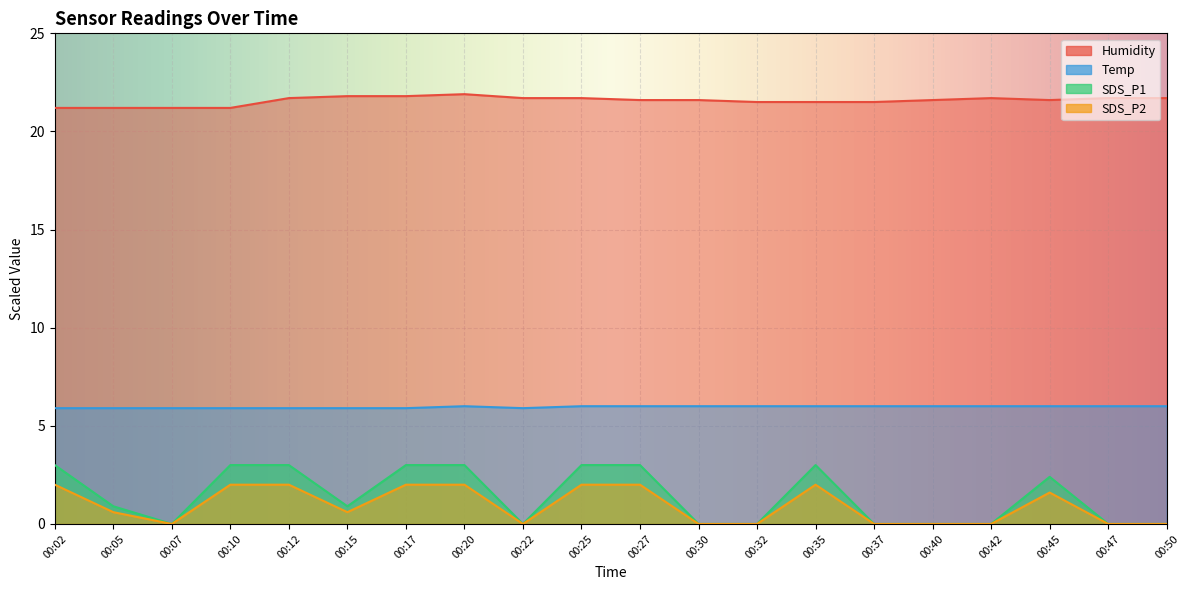

In Temp, how many points are higher than both neighbors (excluding endpoints)?

1